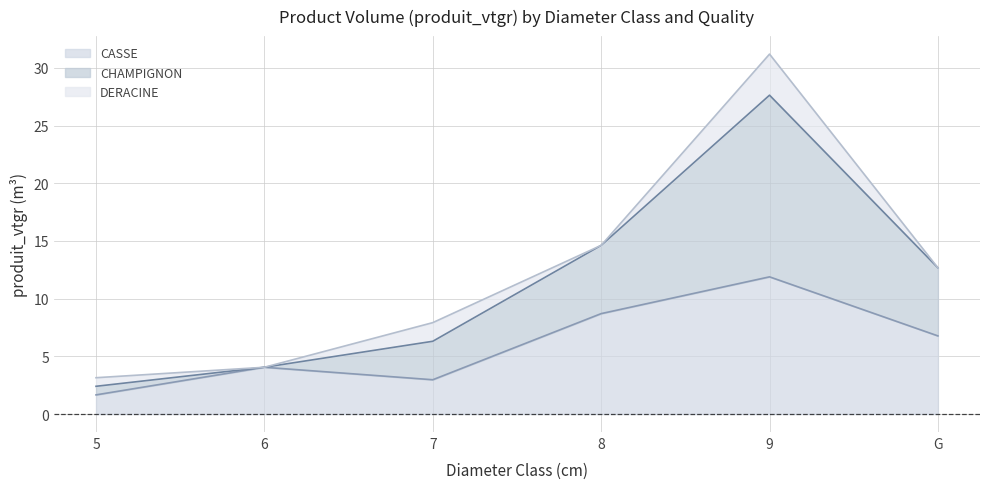

At which category does DERACINE_produit_vtgr (upper) reach its first local peak?

9